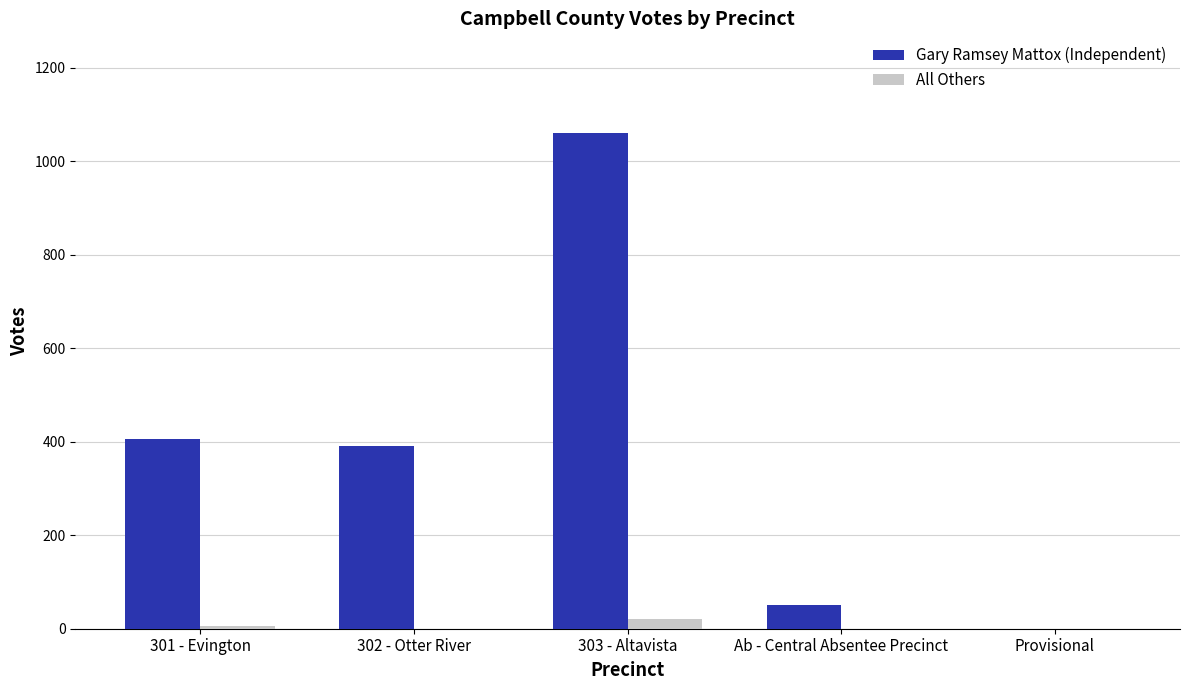

How many groups of bars are there?

5